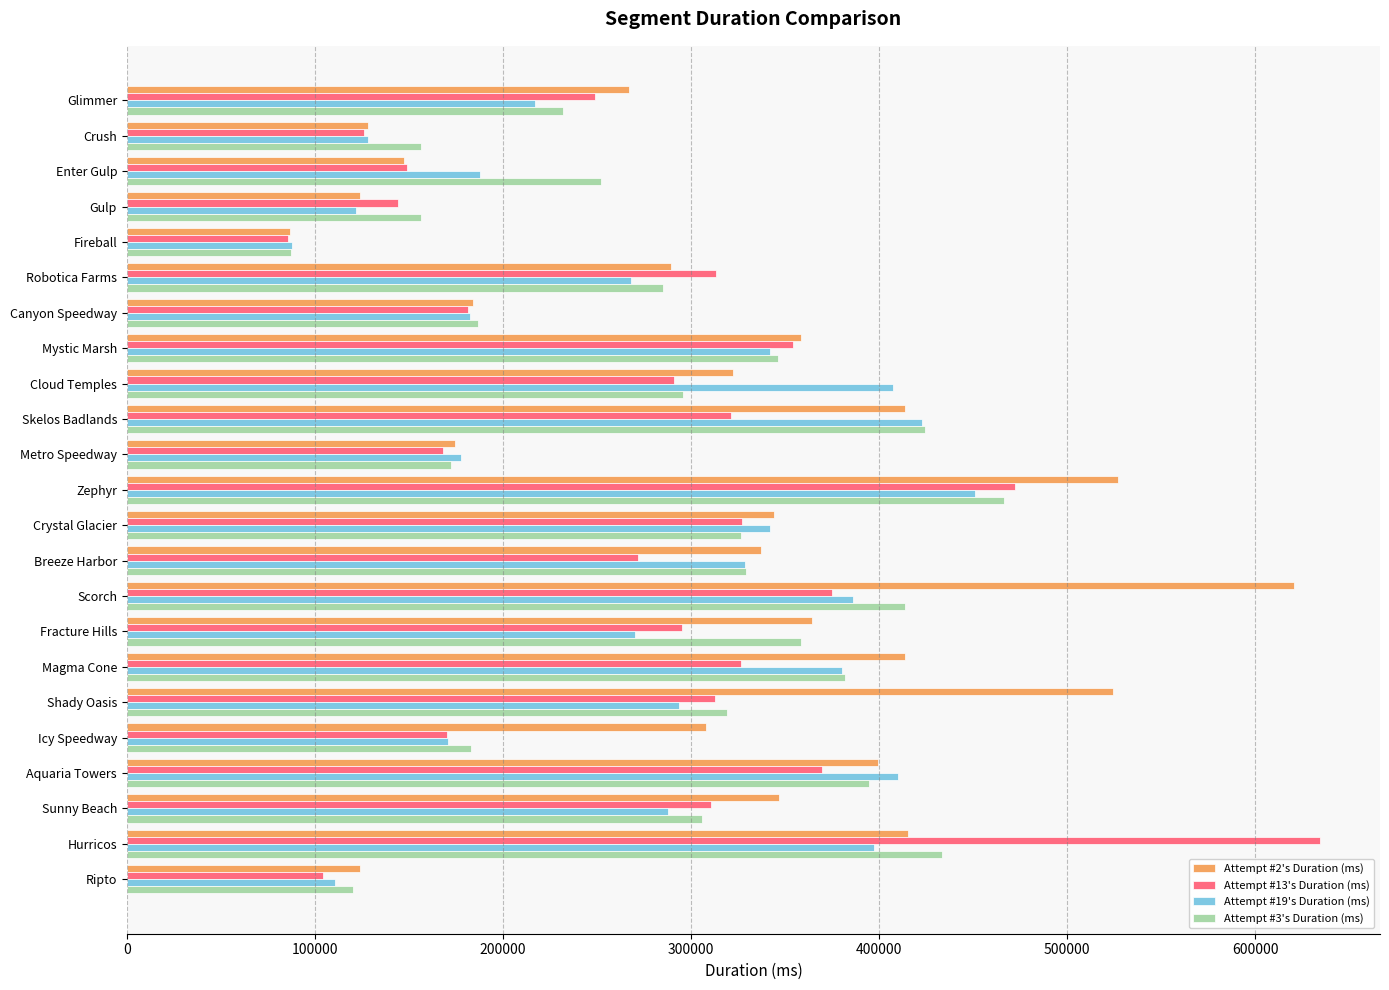

List the series in order of their peak value, lowest first.

Attempt #19's Duration (ms), Attempt #3's Duration (ms), Attempt #2's Duration (ms), Attempt #13's Duration (ms)